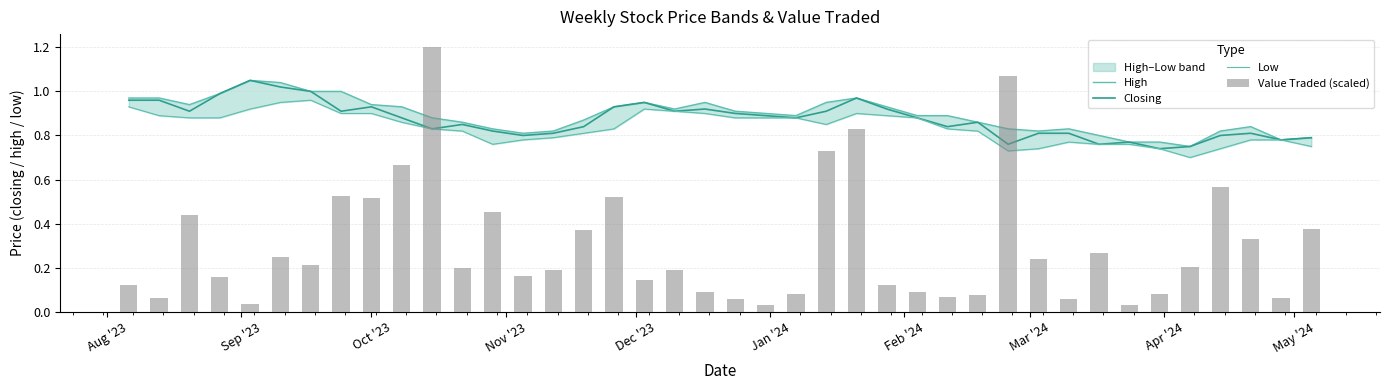

The value of Closing at 39 is 1.4. True or false?

False